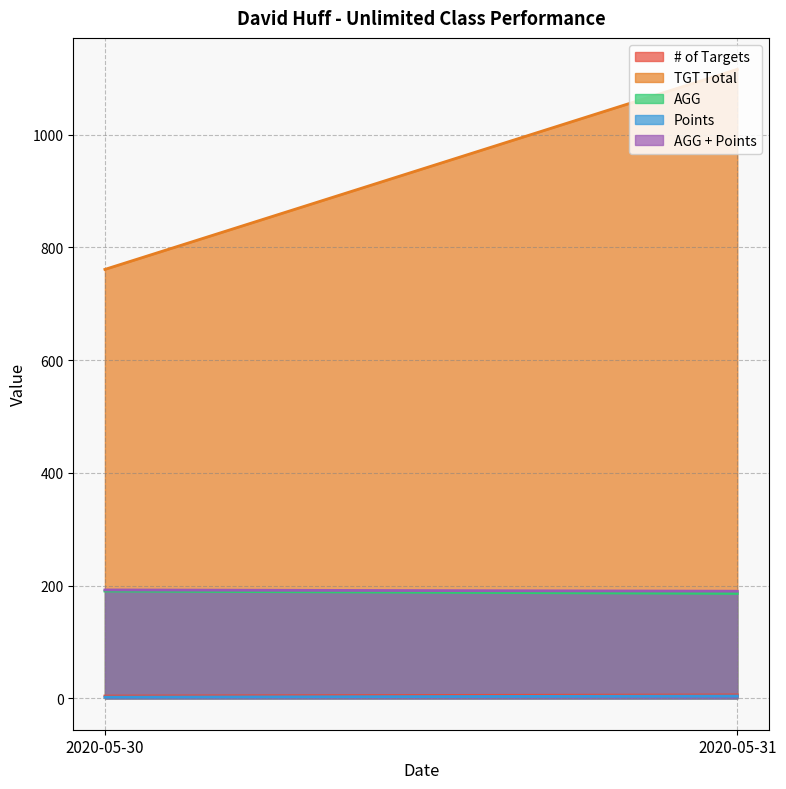

Reading left to right, list all the values displayed in this chart.

# of Targets: 2020-05-30=4.0	2020-05-31=6.0
TGT Total: 2020-05-30=761.0	2020-05-31=1116.0
AGG: 2020-05-30=190.2	2020-05-31=186.0
Points: 2020-05-30=2.0	2020-05-31=4.0
AGG + Points: 2020-05-30=192.2	2020-05-31=190.0